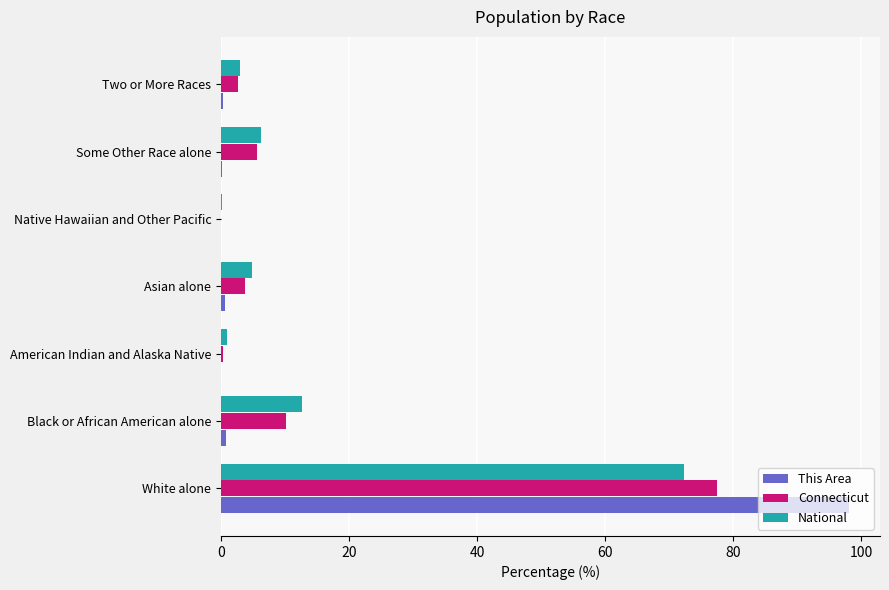

The value of Connecticut at Two or More Races is 2.6. True or false?

True